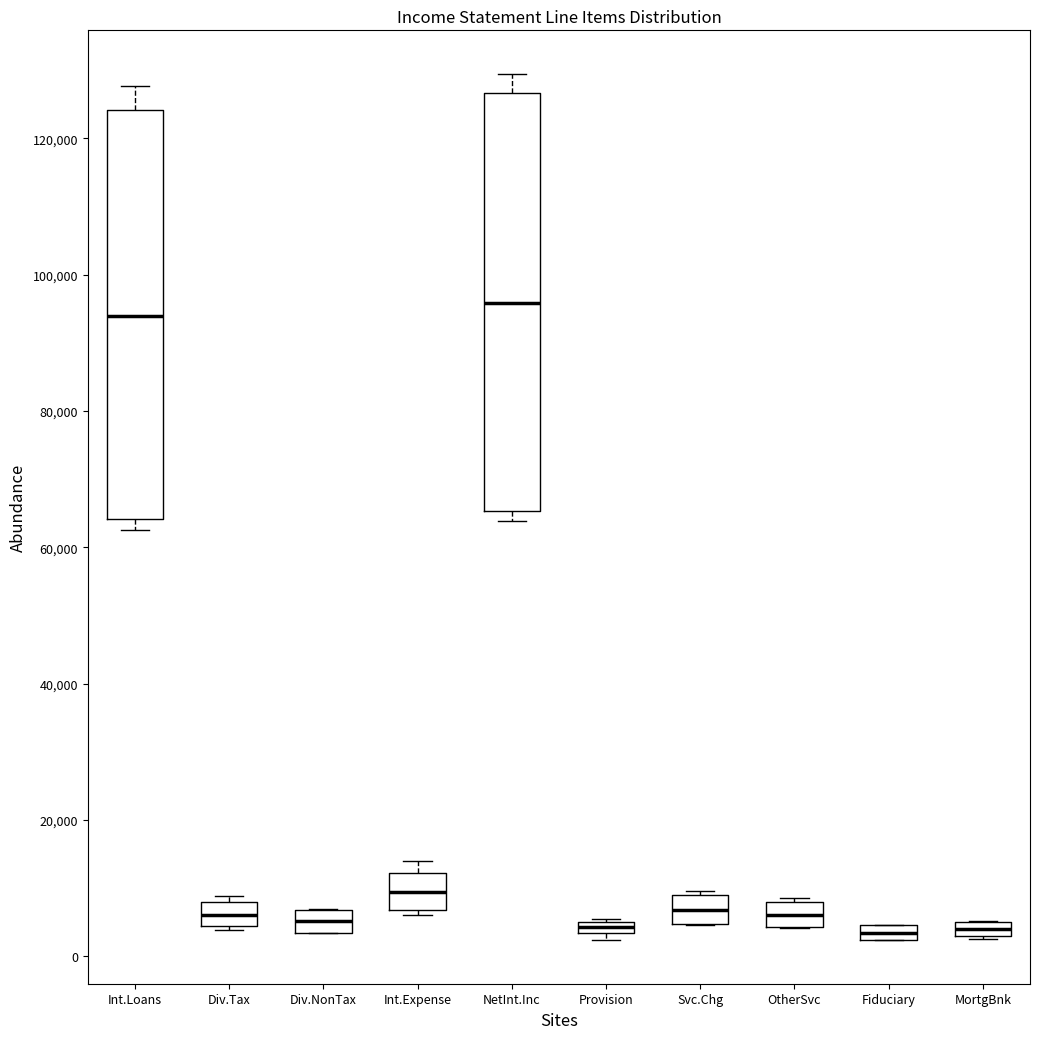

Where does the upper whisker of the box for Int.Loans end on the y-axis? The values are not printed on the chart, so give them approximately, as read against the axis.

128000